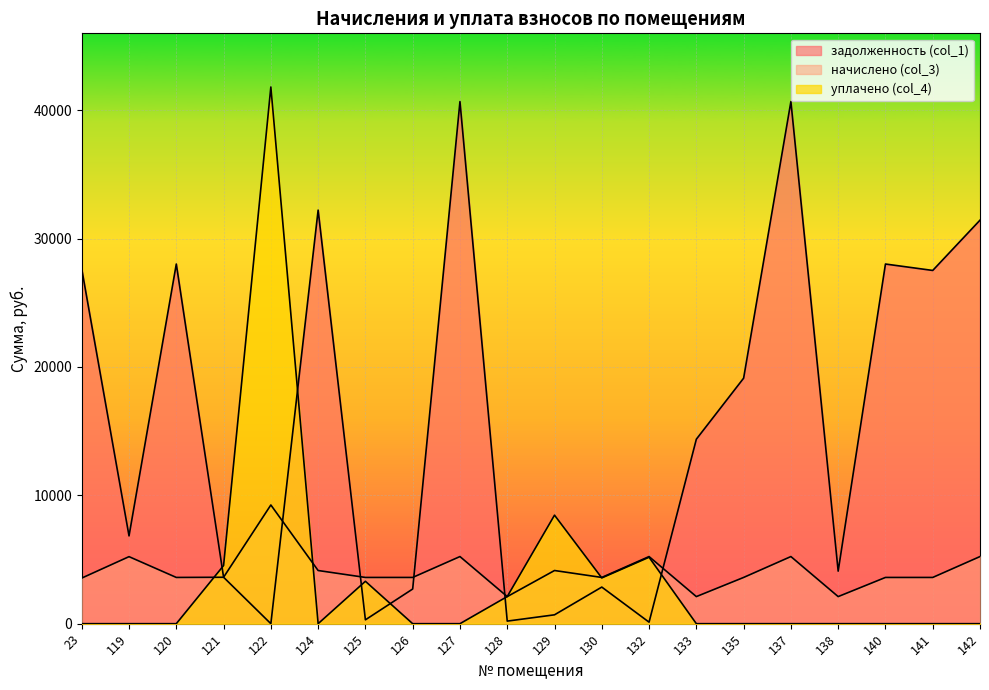

Which series has the largest range (max minus min)?

уплачено (col_4)